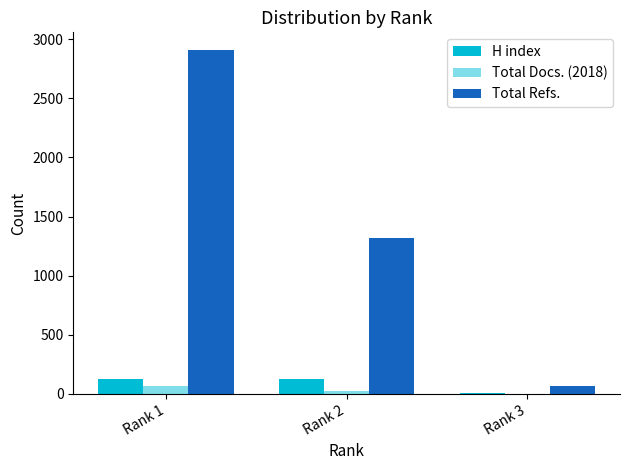

How many categories are shown in the chart?

3